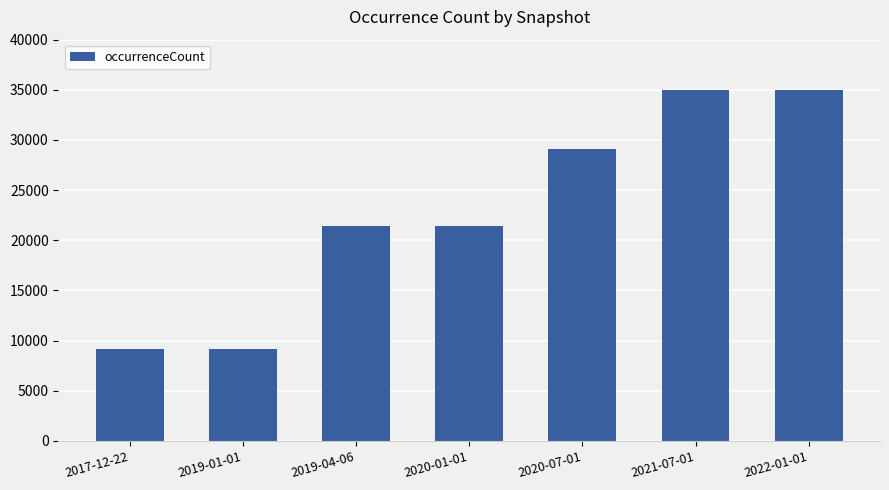

What is the change in value from 2019-01-01 to 2020-07-01?

+19888